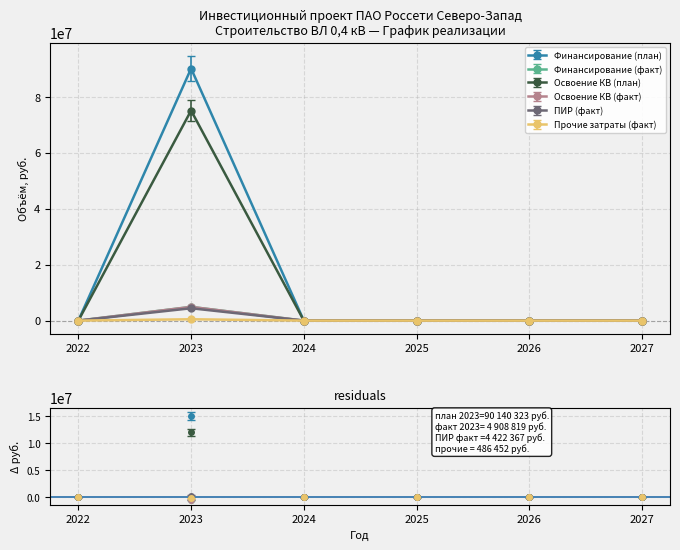

True or false: Освоение КВ (план) has a value of -1.0 at 2026.

True